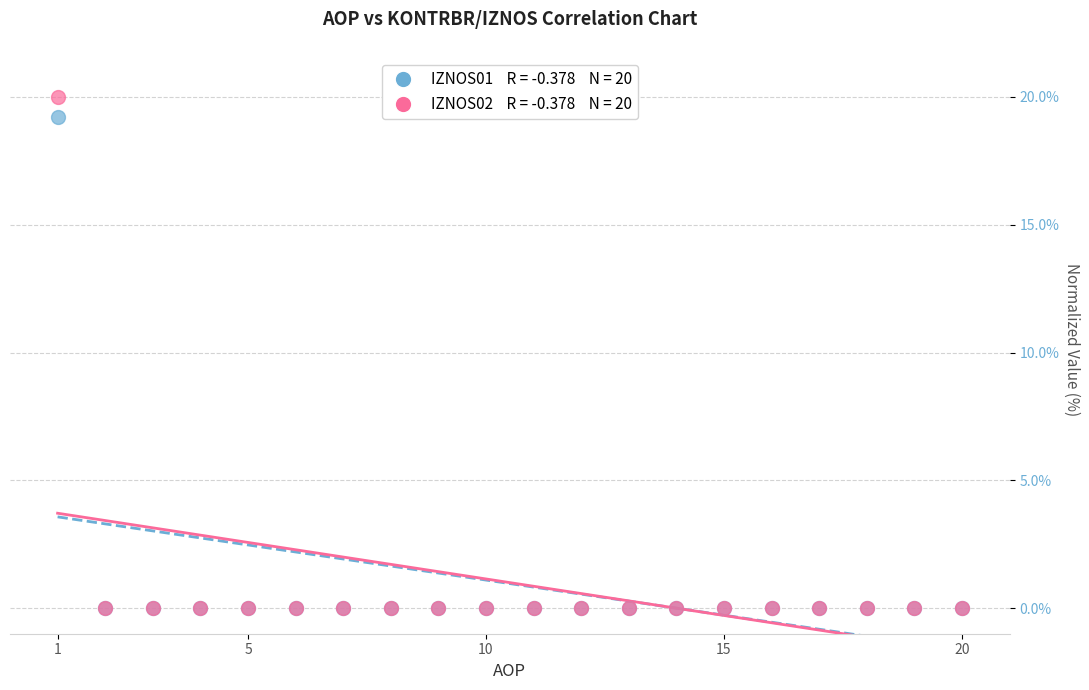

Across all series, what Y value is closest to 10?

19.2